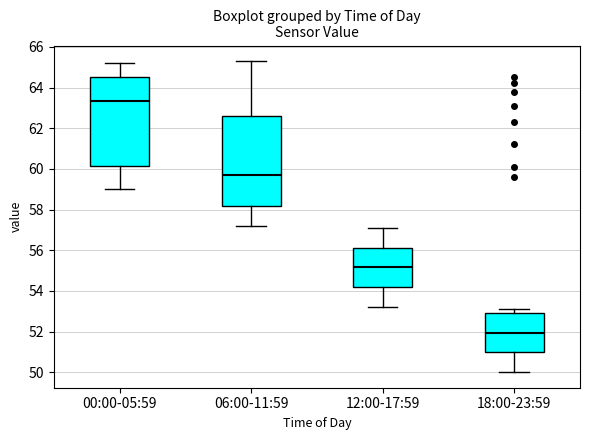

Where does the median line of the box for 06:00-11:59 sit on the y-axis? The values are not printed on the chart, so give them approximately, as read against the axis.

59.8